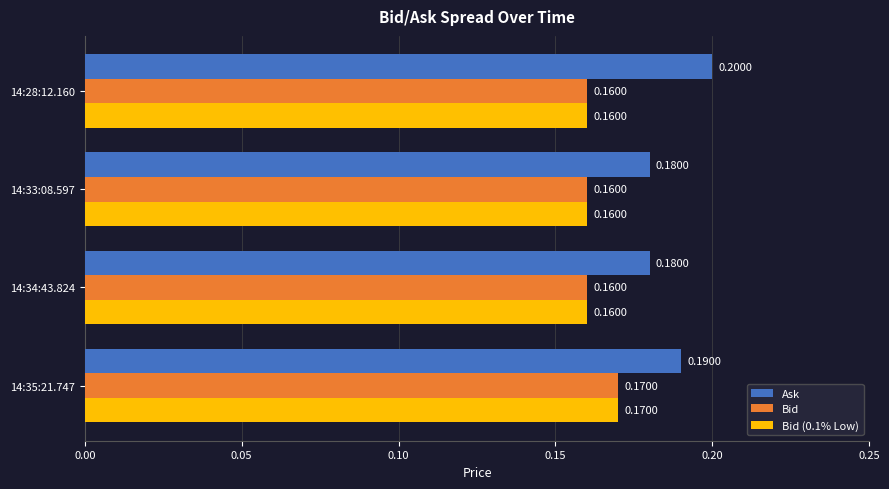

Which series has the largest range (max minus min)?

Ask